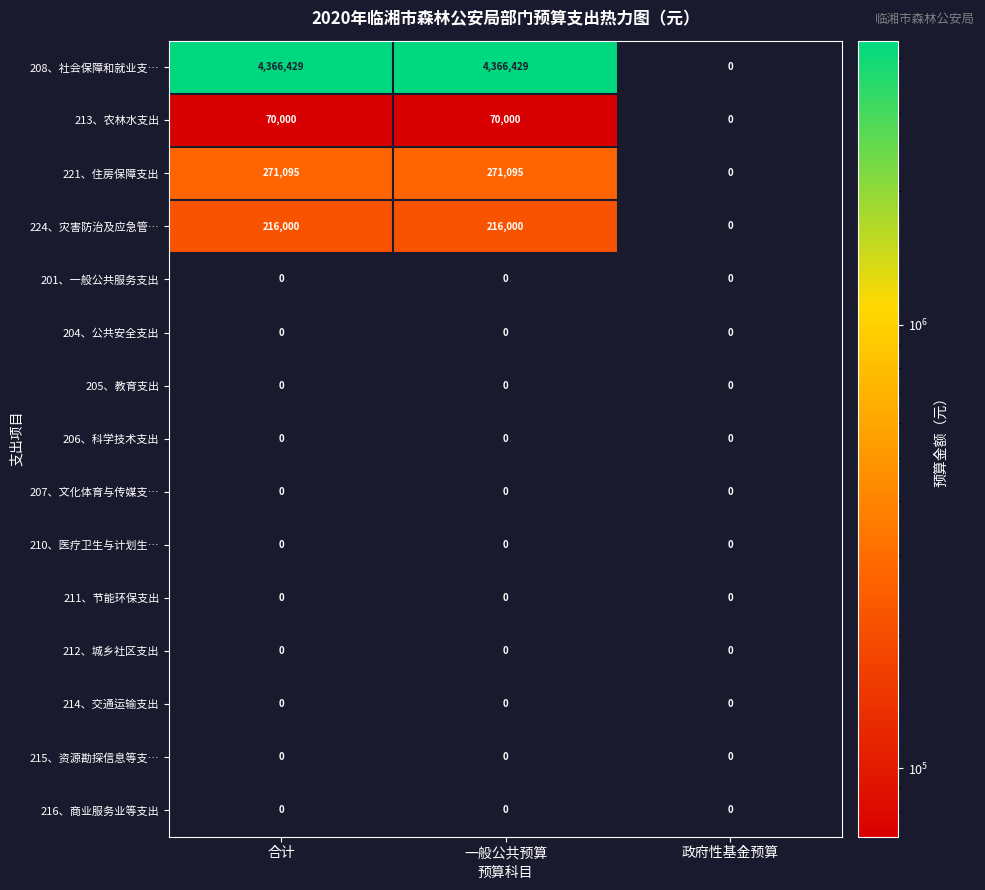

What is the difference between the highest and lowest values at 合计?

4366429